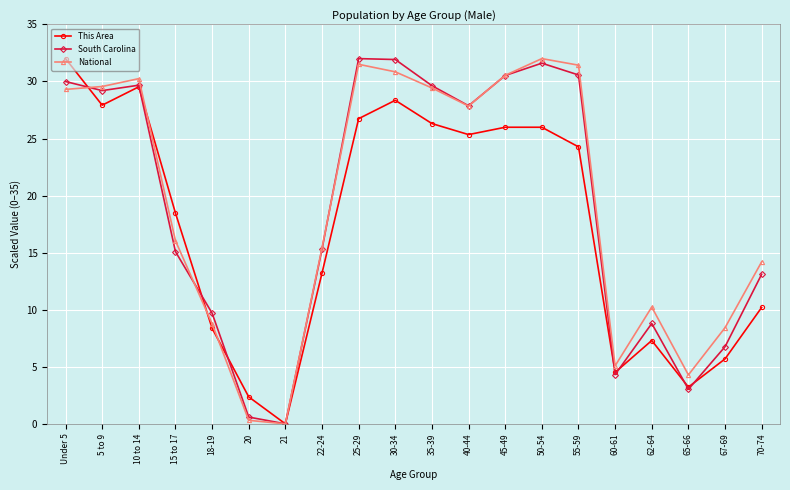

The value of South Carolina at 18-19 is 9.7. True or false?

True